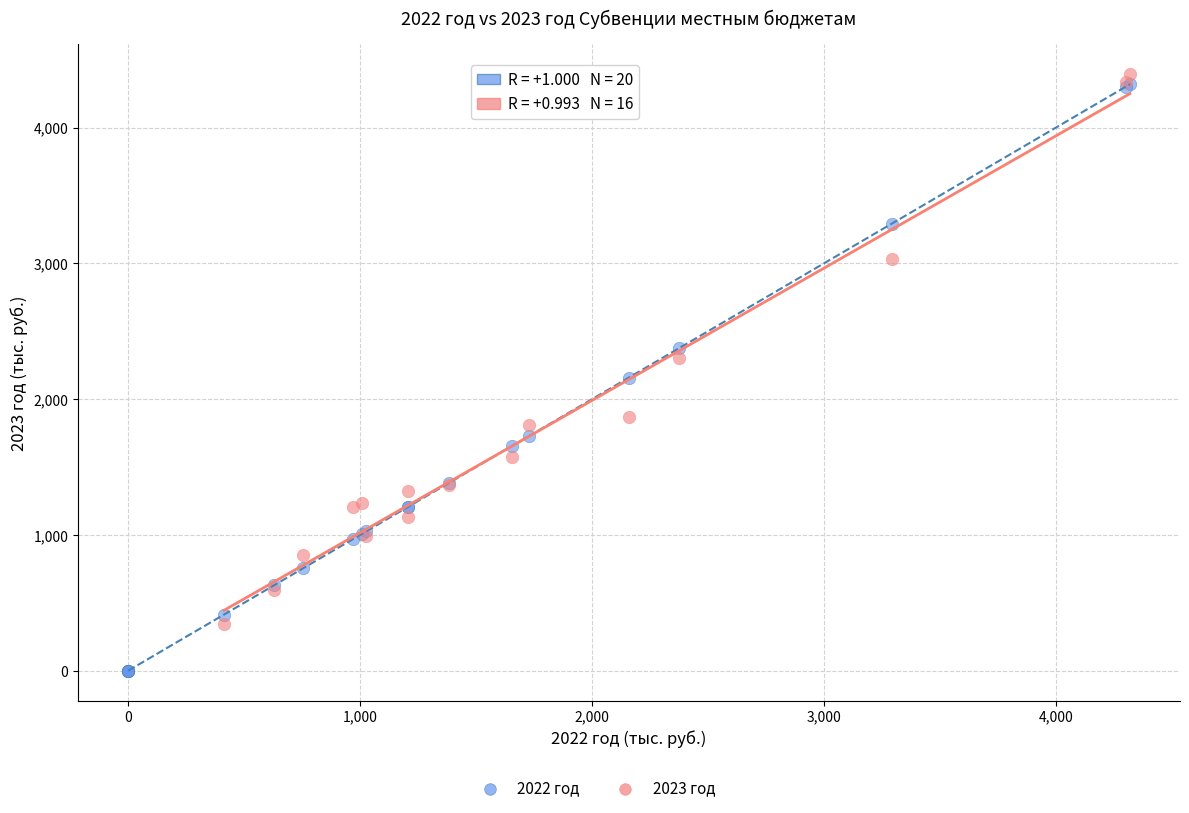

Which series has the widest spread of Y values?

2022 год